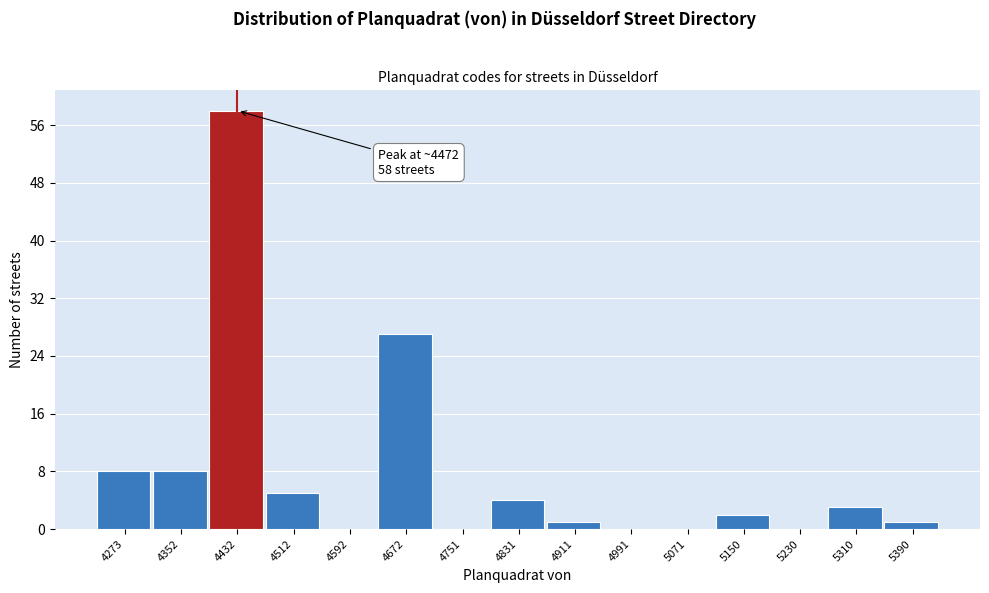

Reading left to right, extract all data points from this chart.

4273=8	4352=8	4432=58	4512=5	4592=0	4672=27	4751=0	4831=4	4911=1	4991=0	5071=0	5150=2	5230=0	5310=3	5390=1